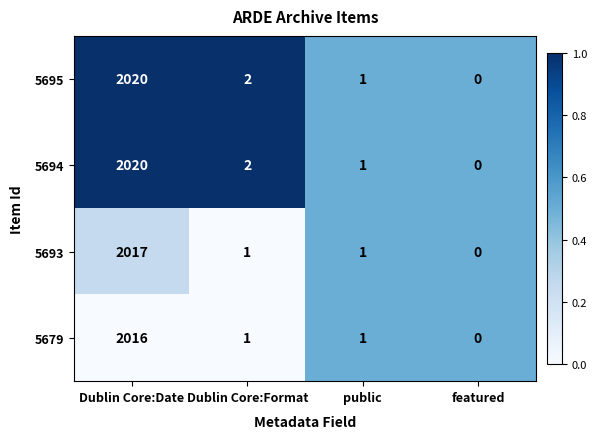

At which category is the sum across all series the highest?

Dublin Core:Date